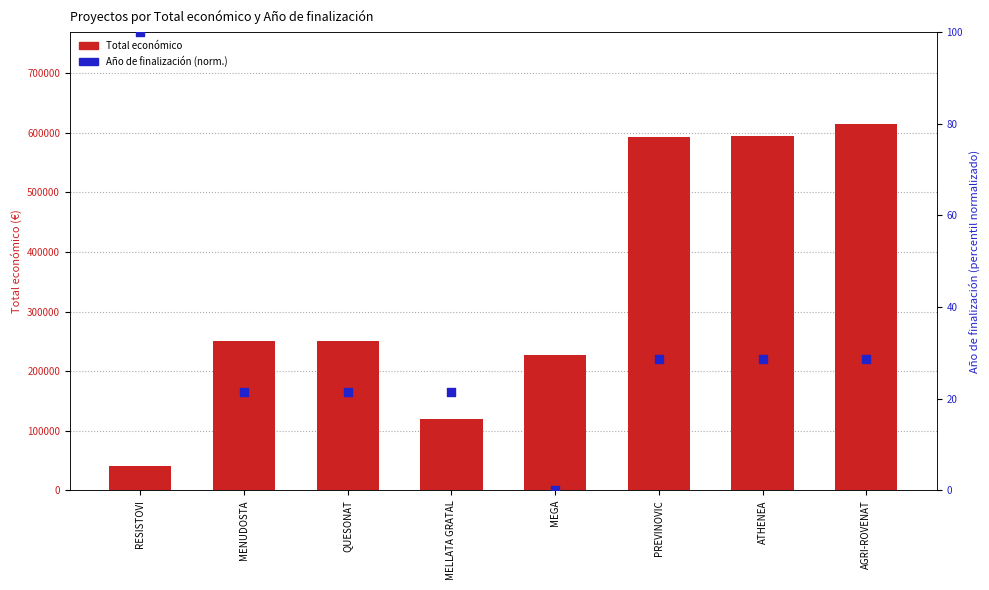

What are all the series names shown in the legend?

Total económico, Año de finalización (norm.)